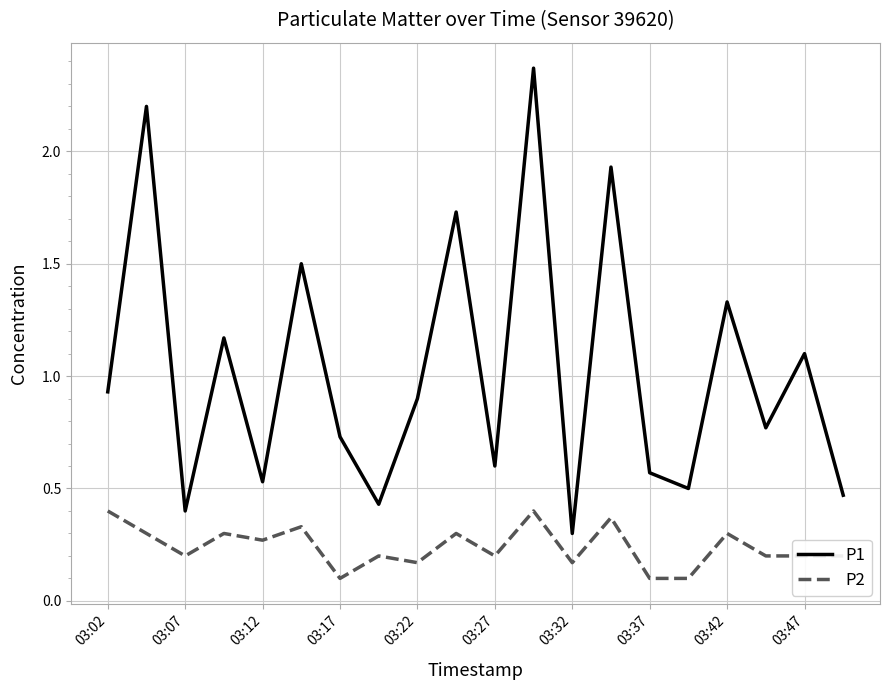

Does the chart have visible grid lines?

Yes